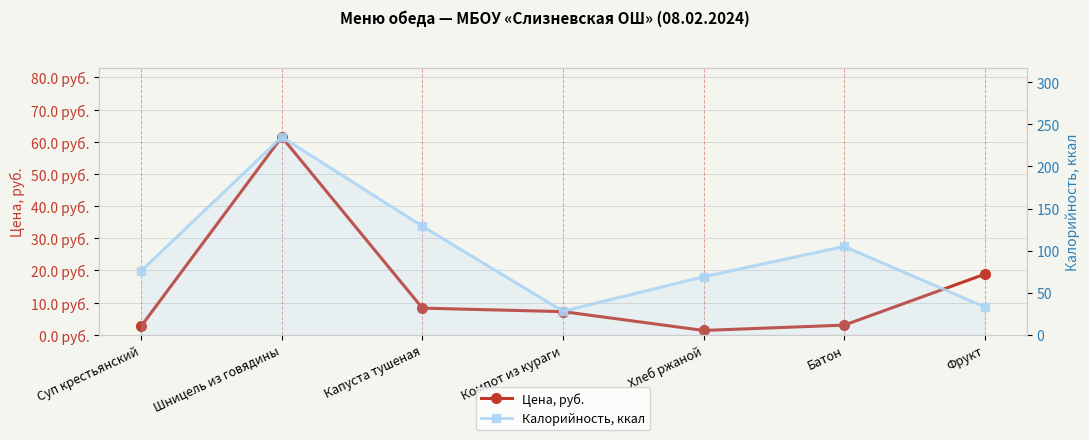

What is the label of the 2nd point from the left?

Шницель из говядины